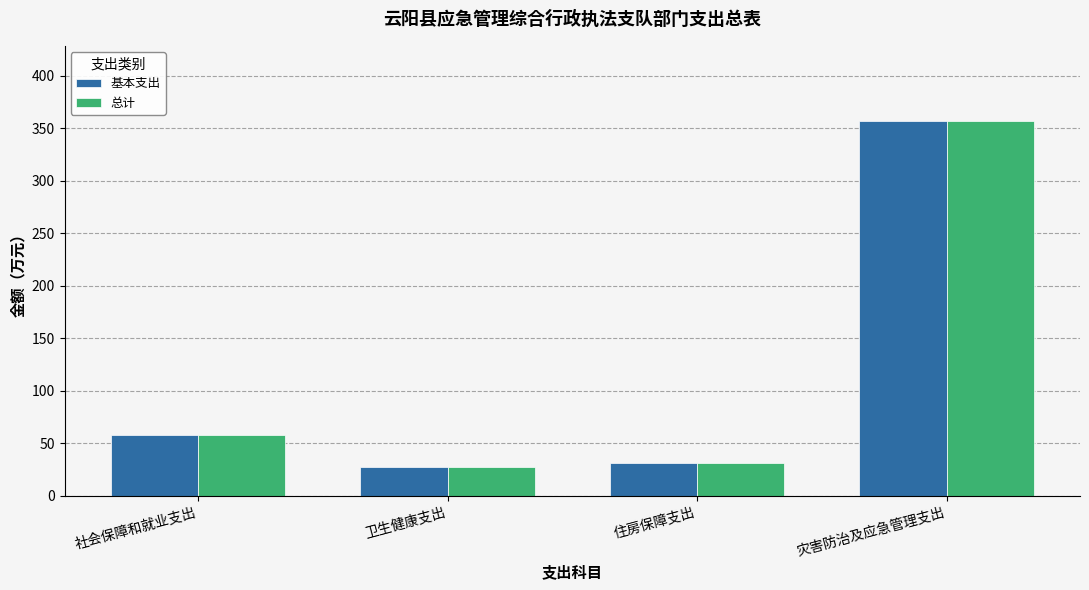

Where is 基本支出 nearest to the value 192?

社会保障和就业支出